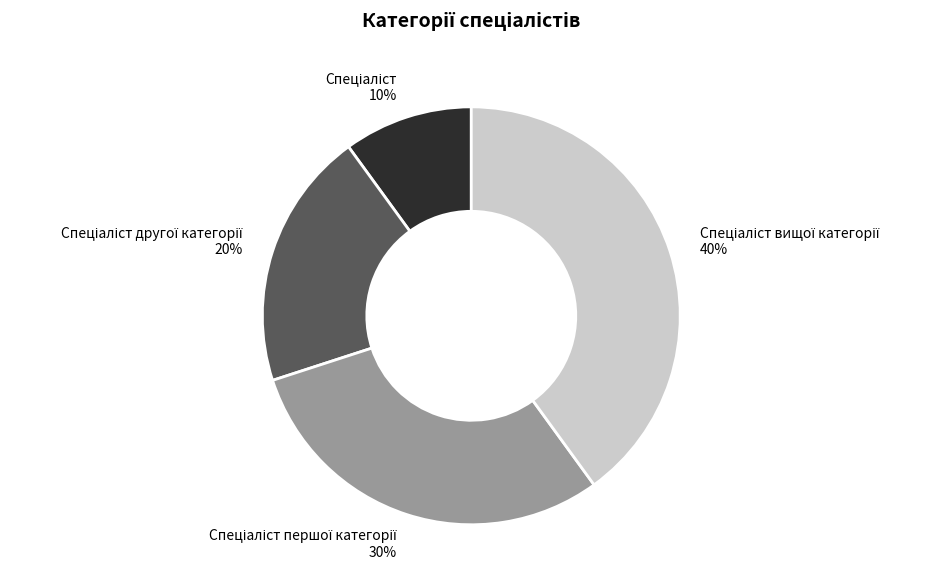

To the nearest percent, what is the difference between the largest and smallest slice percentages?

30%